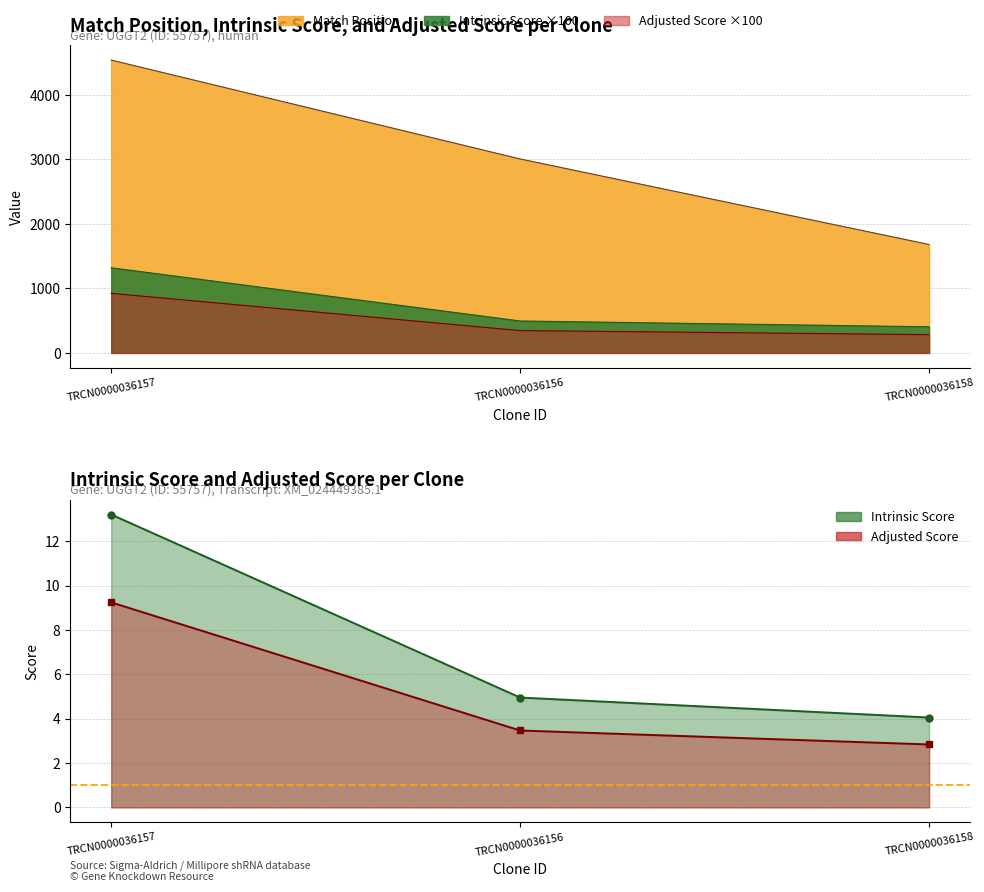

True or false: Adjusted Score has a value of 283.5 at TRCN0000036158.

True